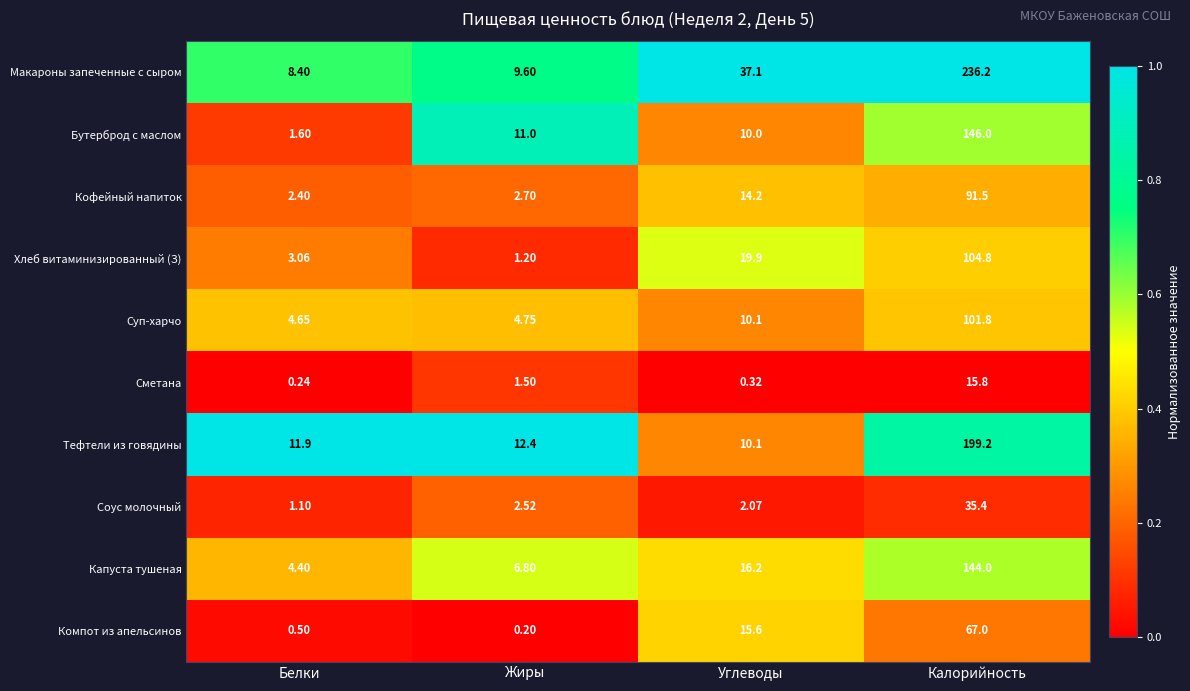

Which series has the largest range (max minus min)?

Макароны запеченные с сыром